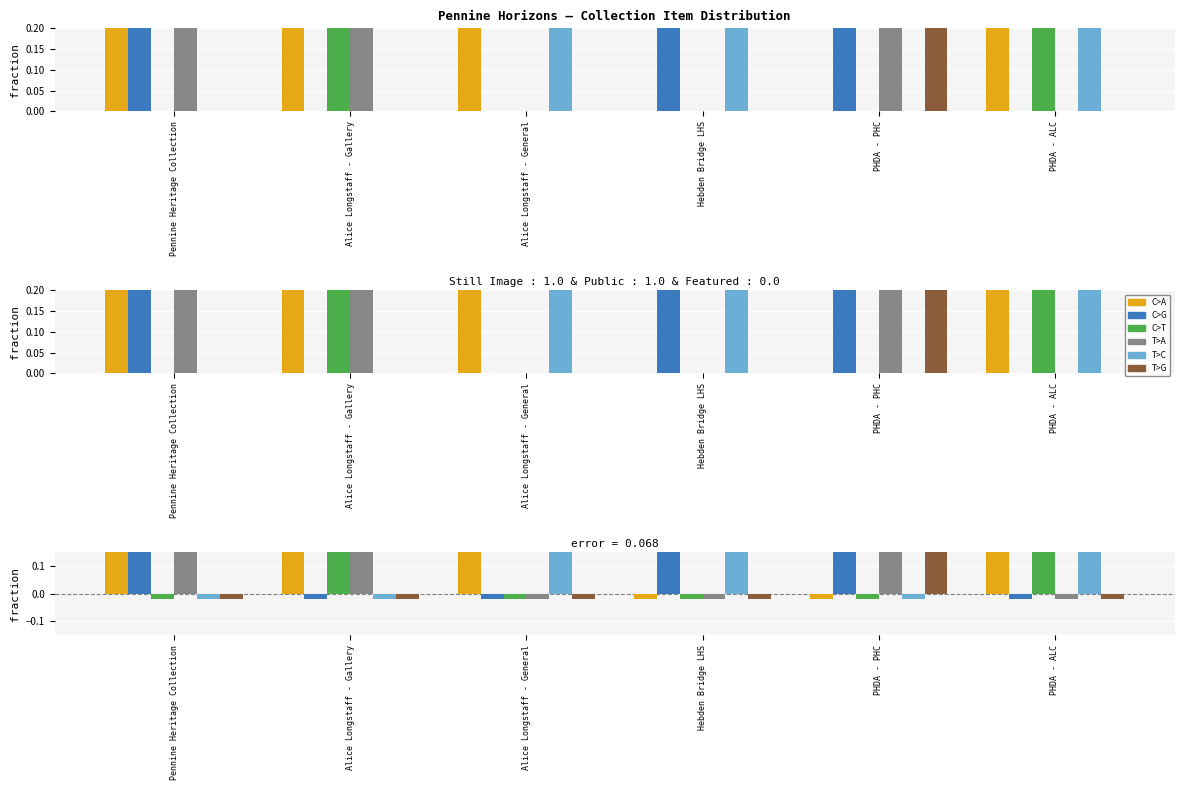

How many groups of bars are there?

6